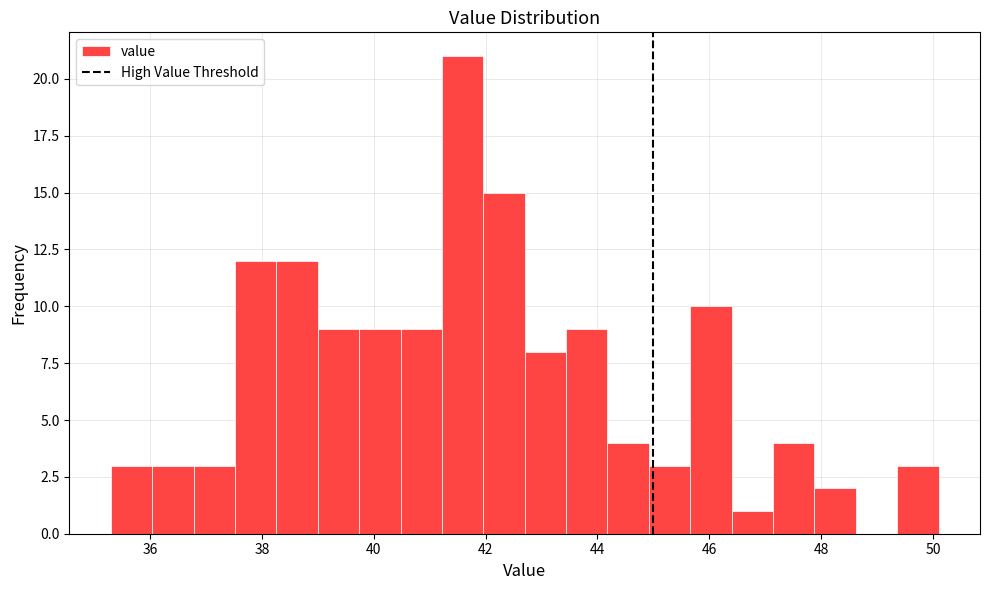

Read against the x-axis, roughly where is the centre of the tallest bar?

41.6